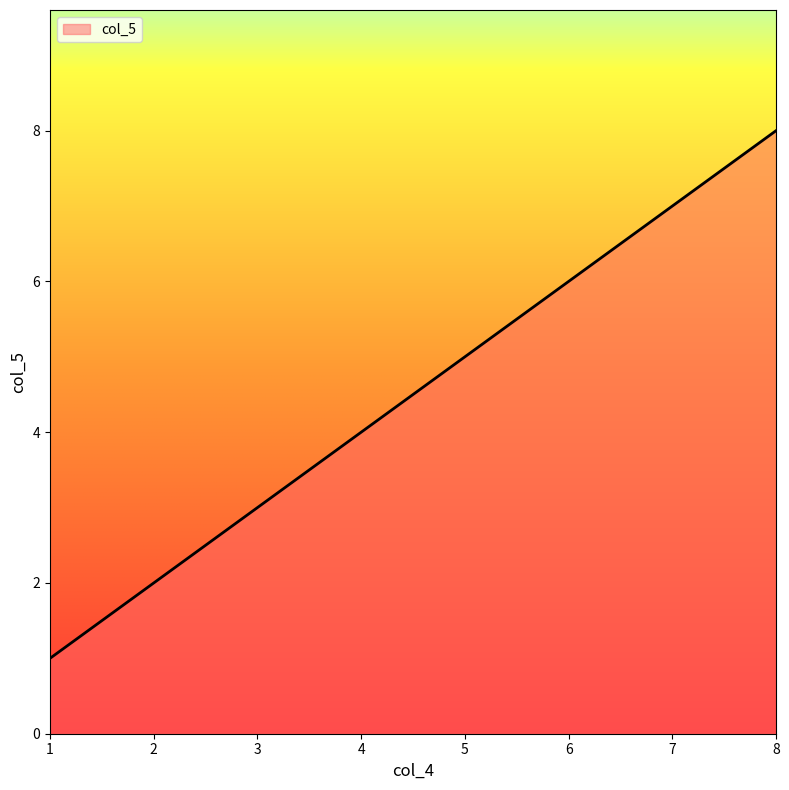

How many distinct data groups are displayed?

1